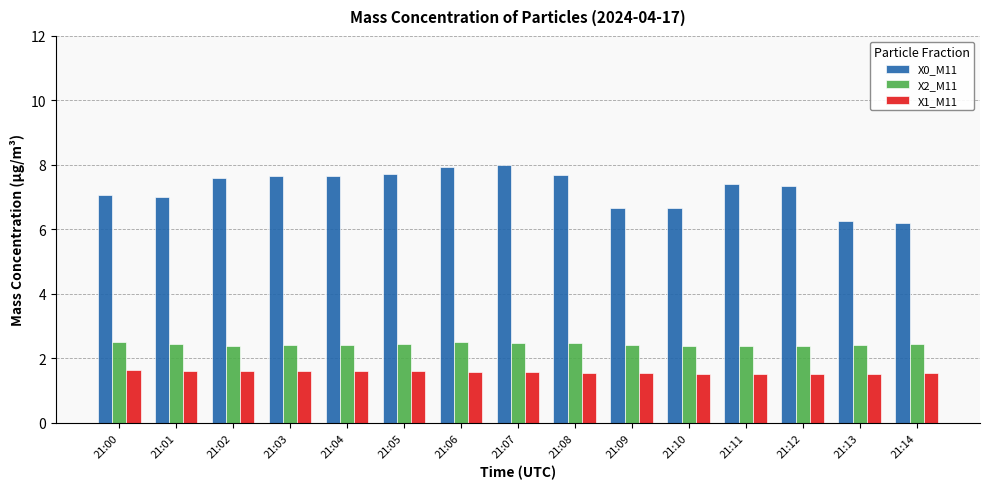

What is the value of the X1_M11 bar at the 8th from the left?

1.6